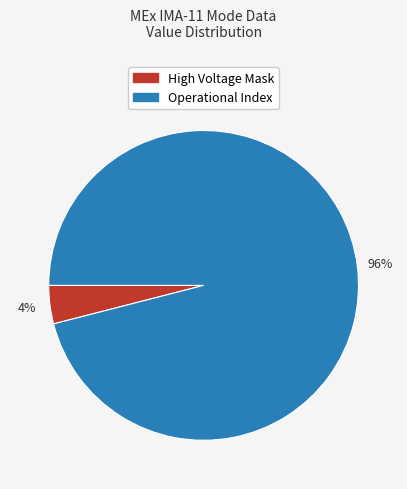

Is there a majority slice in this chart?

Yes